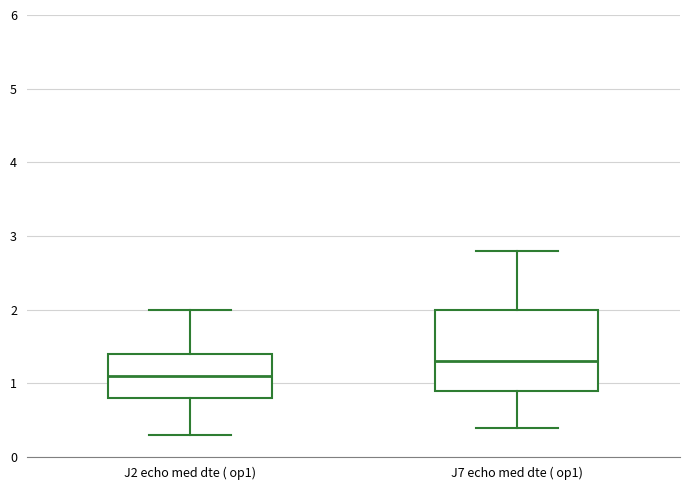

Reading left to right, read every box against the y-axis: the position of its median line, the range the box covers, and the ends of its whiskers. The values are not printed on the chart, so give them approximately, as read against the axis.

J2 echo med dte ( op1): median 1.1, box 0.8 to 1.4, whiskers 0.3 to 2.0
J7 echo med dte ( op1): median 1.3, box 0.9 to 2.0, whiskers 0.4 to 2.8